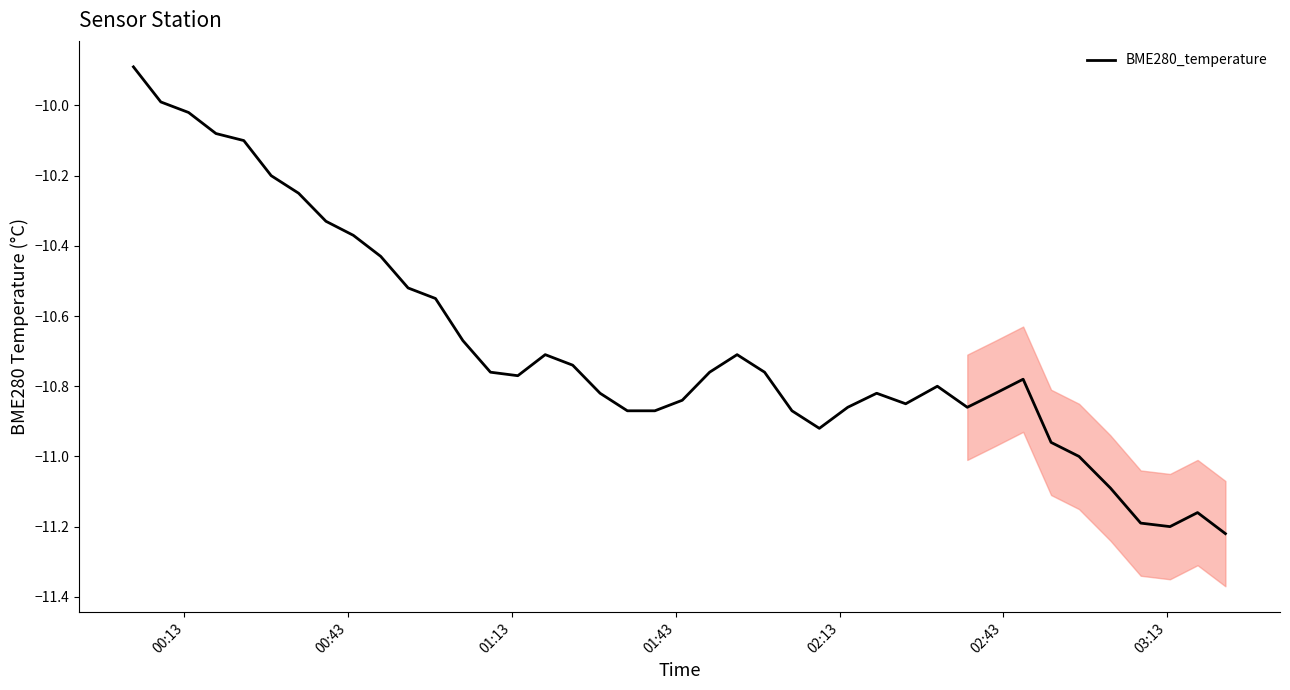

What is the highest value of the BME280_temperature series?

-9.9